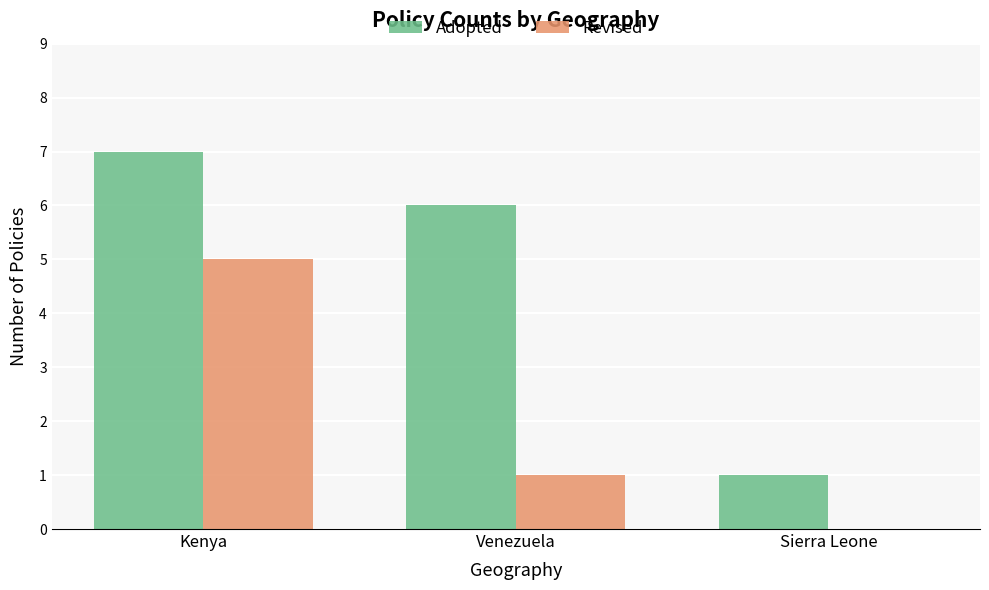

True or false: Revised has a value of 0 at Sierra Leone.

True